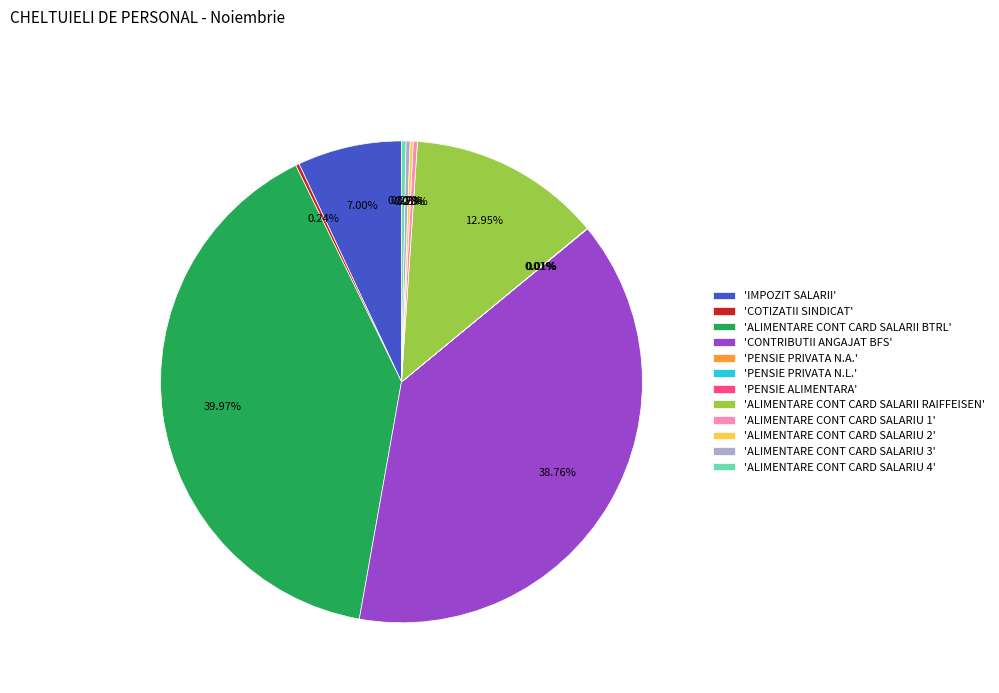

To the nearest percent, what is the difference between the largest and smallest slice percentages?

40%